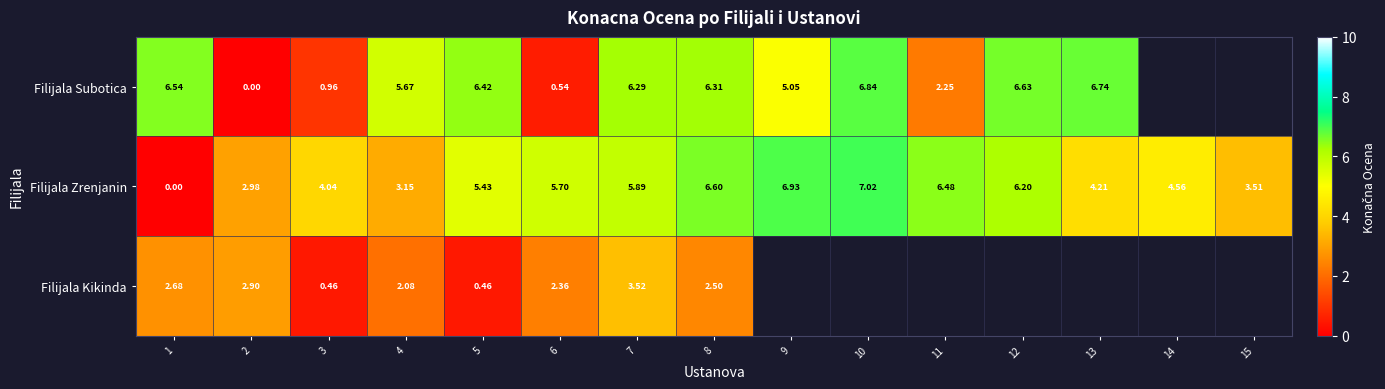

What is the greatest value displayed?

7.0